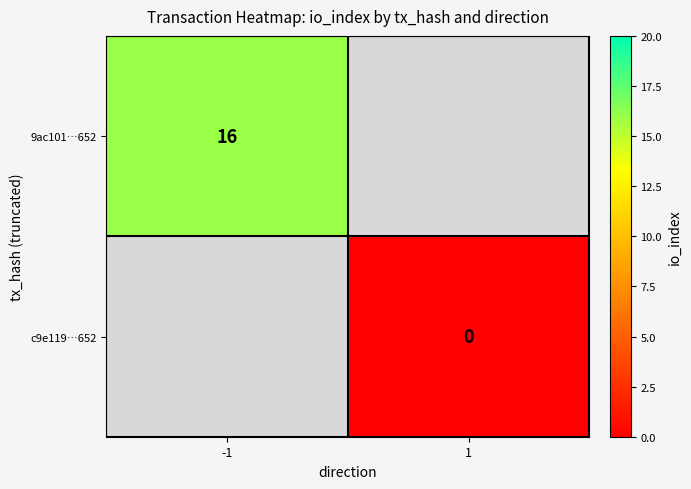

At which label is 9ac101…652 closest to 16?

-1